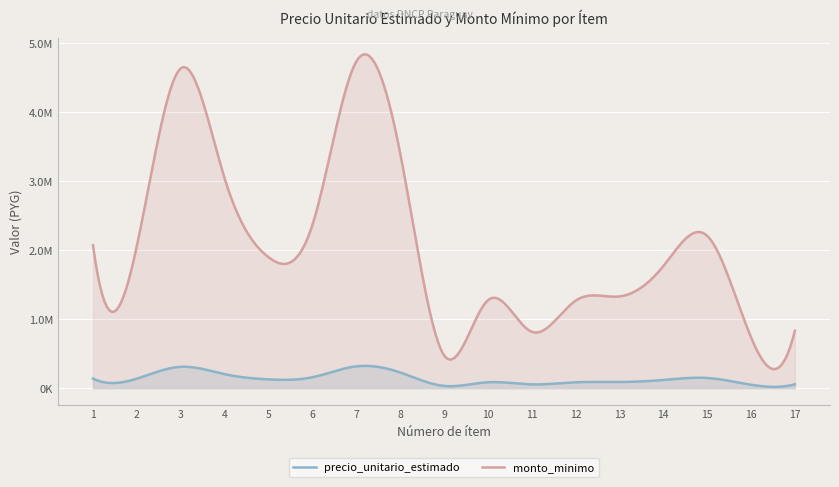

How many values in the monto_minimo series exceed 1899210?

8